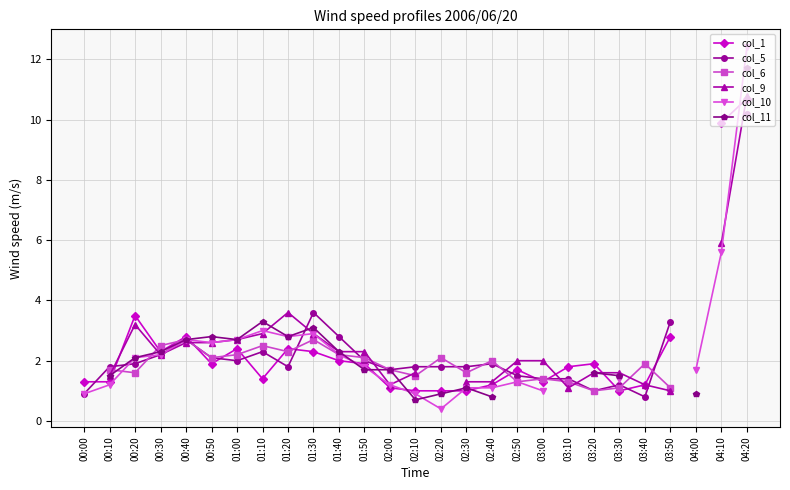

The value of col_9 at 01:40 is 2.3. True or false?

True